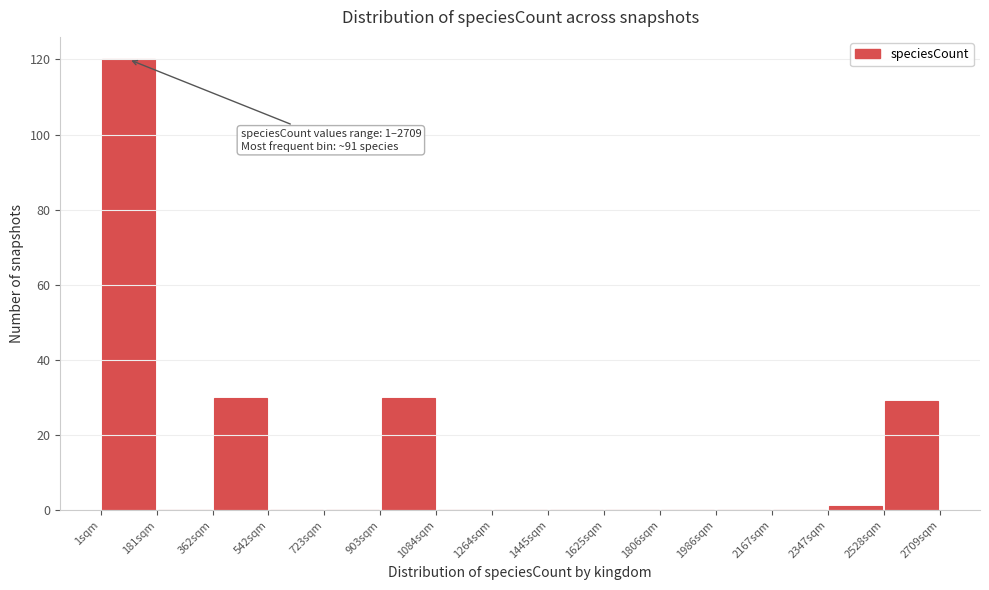

Over which range of the x-axis is the bar tallest?

0 to 180